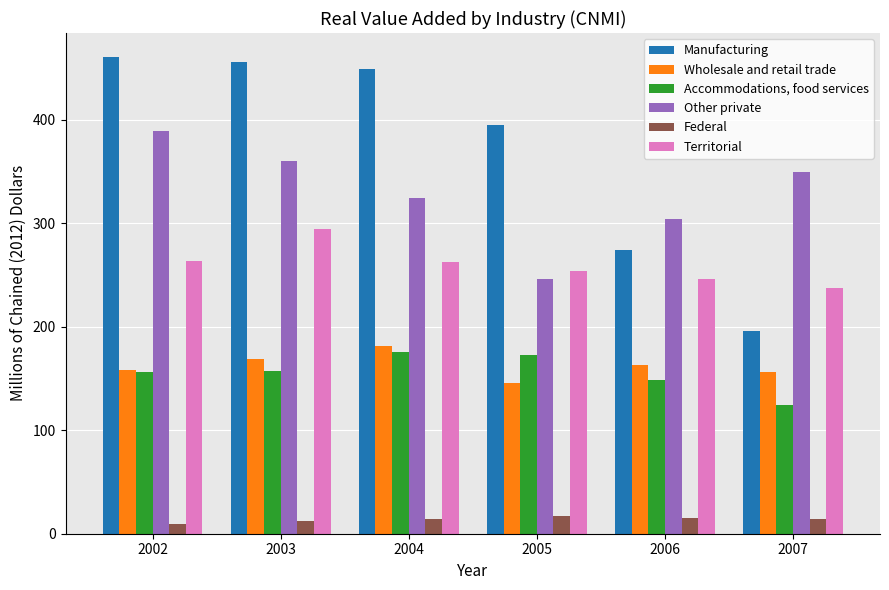

How many values in the Territorial series are below 263?

3